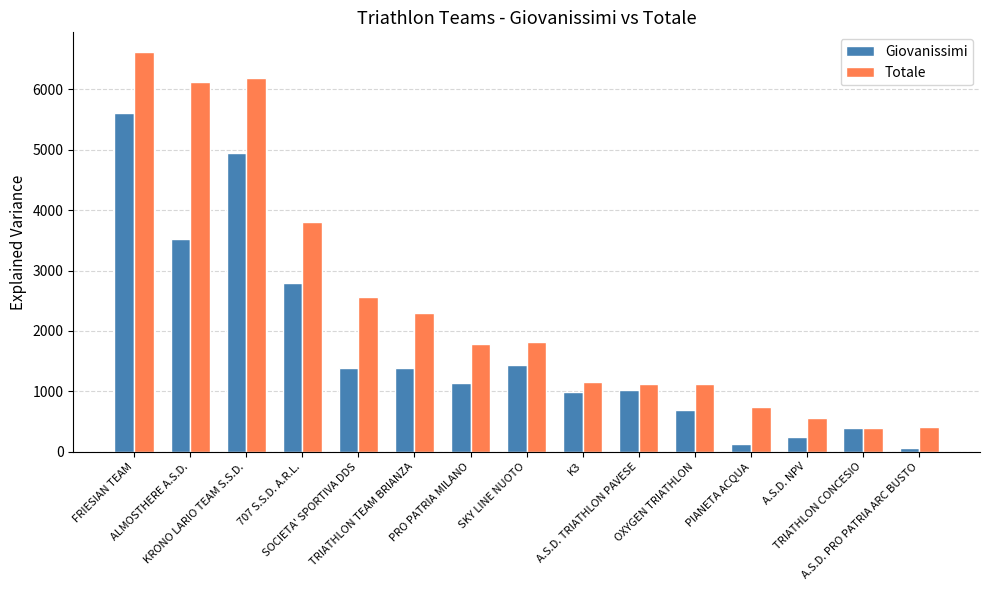

Rank the series by their average value, from lowest to highest.

Giovanissimi, Totale